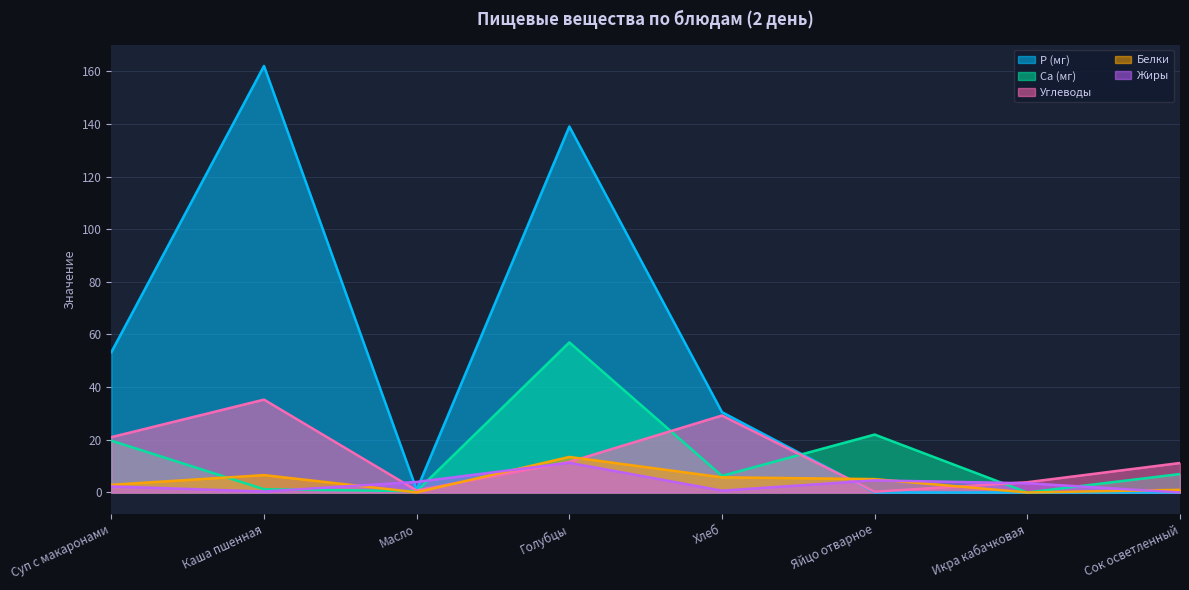

Reading right to left, list all the values displayed in this chart.

Белки: 1.0	0.0	5.1	5.8	13.5	0.1	6.6	2.9
Жиры: 0.0	3.5	4.6	0.7	11.3	4.0	0.4	2.3
Углеводы: 11.2	3.9	0.3	29.2	11.6	0.8	35.3	21.0
Са (мг): 7.0	0.0	22.0	6.3	57.0	0.5	1.2	19.7
Р (мг): 0.0	0.0	0.0	30.5	139.0	1.0	162.0	53.3